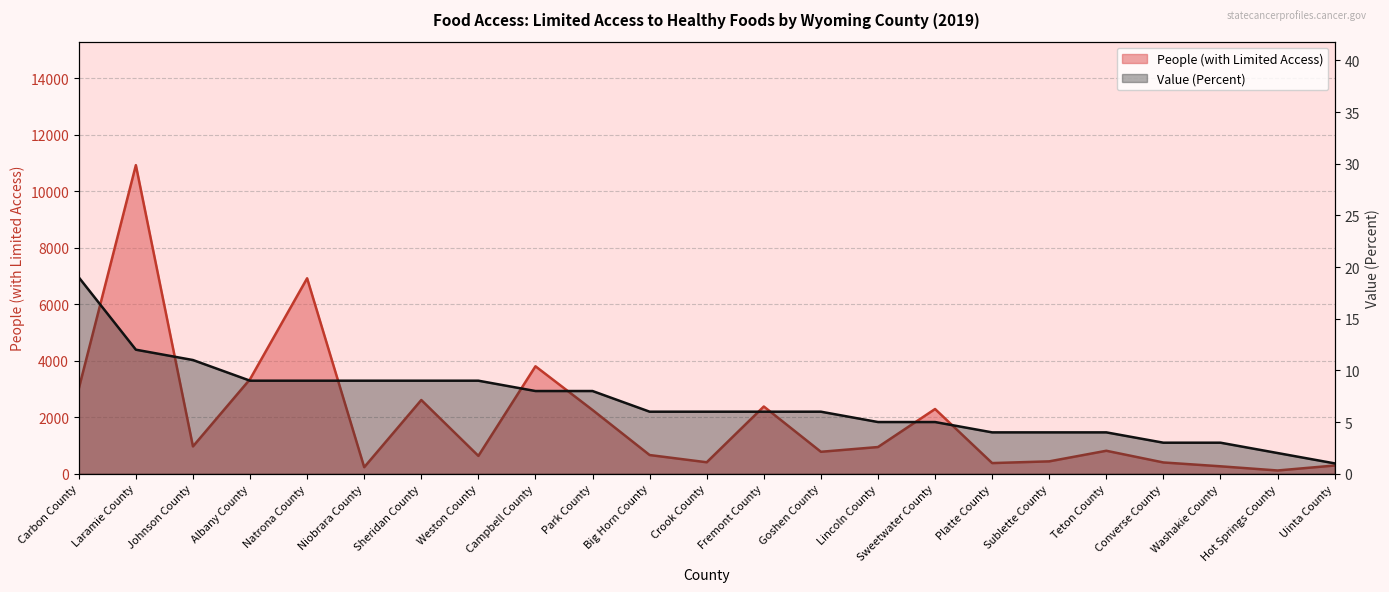

What is the average value of the People (with Limited Access) series?

1950